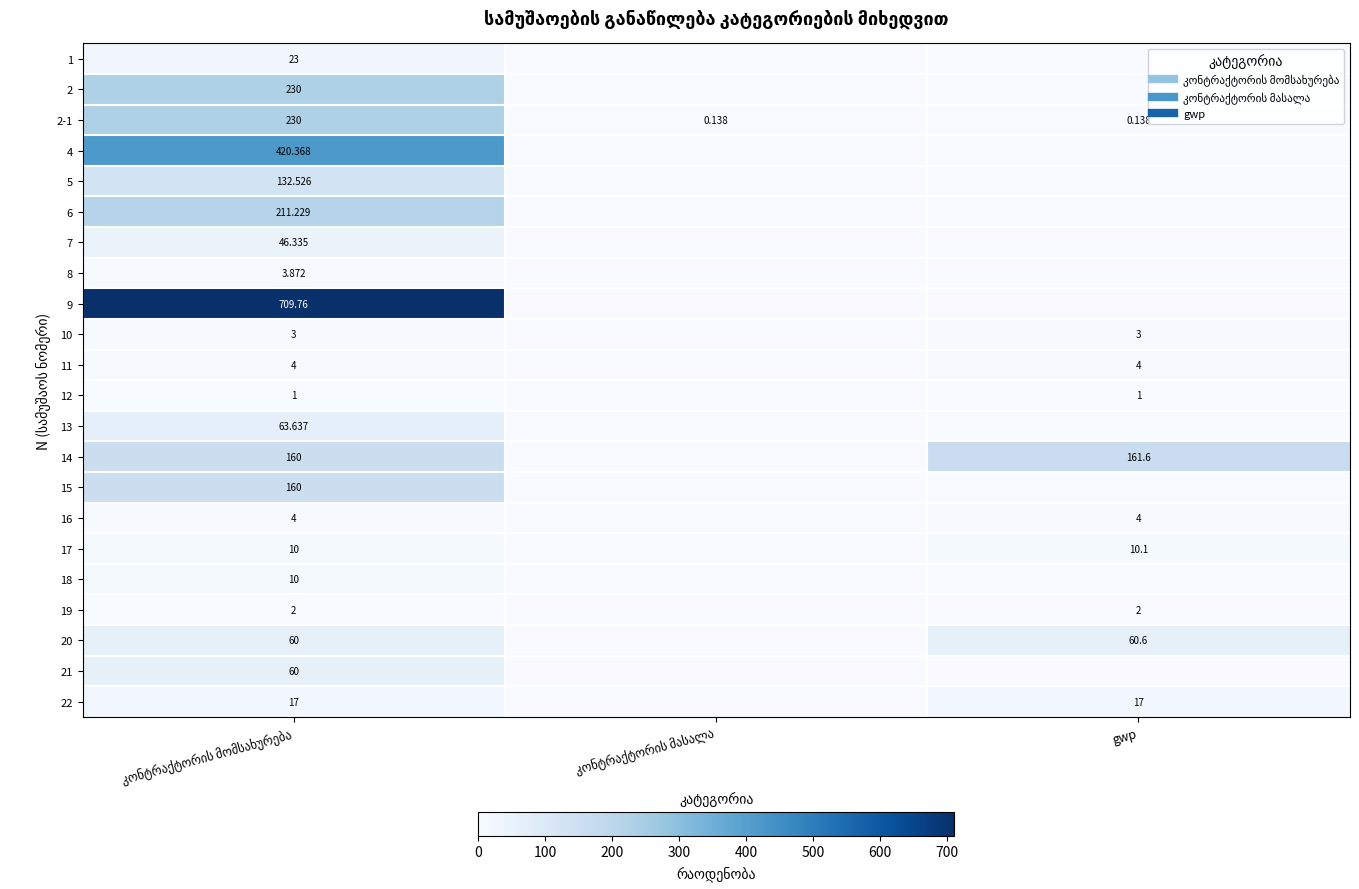

Between კონტრაქტორის მომსახურება and gwp, which is larger?

კონტრაქტორის მომსახურება